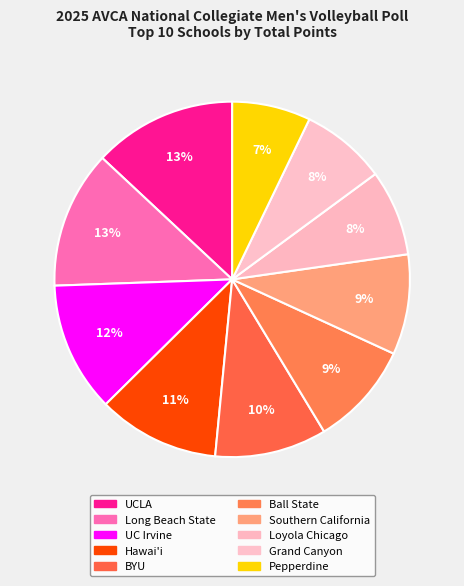

How many slices are in this pie chart?

10